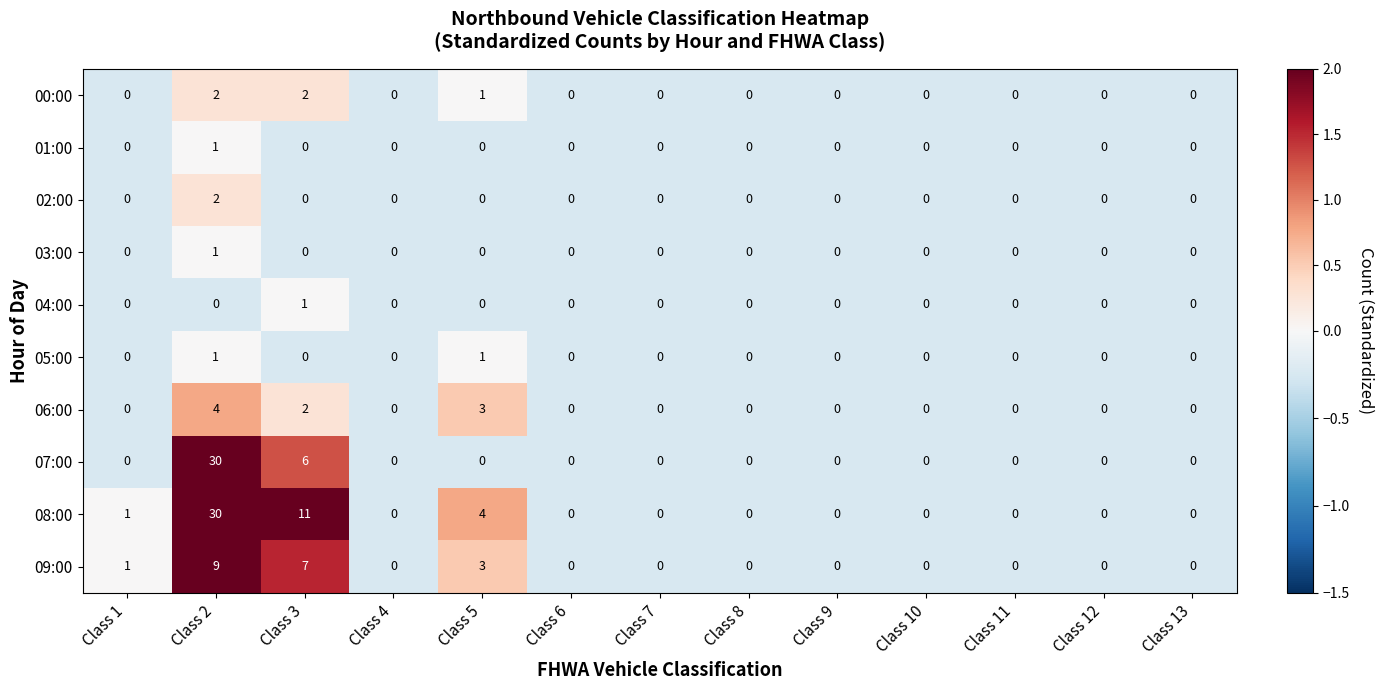

Is it true that 08:00 equals 17 at Class 10?

False